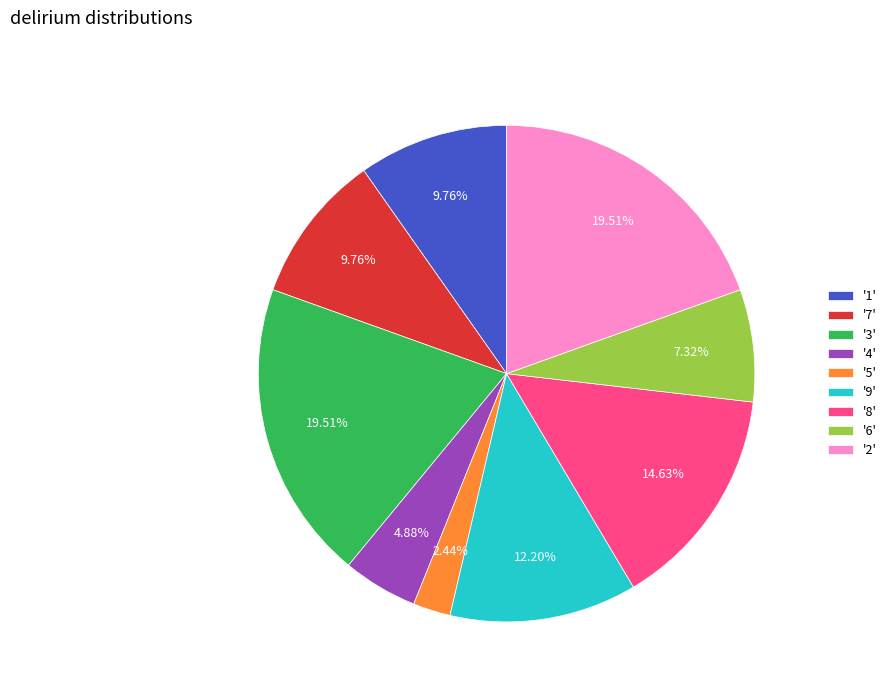

Does any single category account for the majority?

No